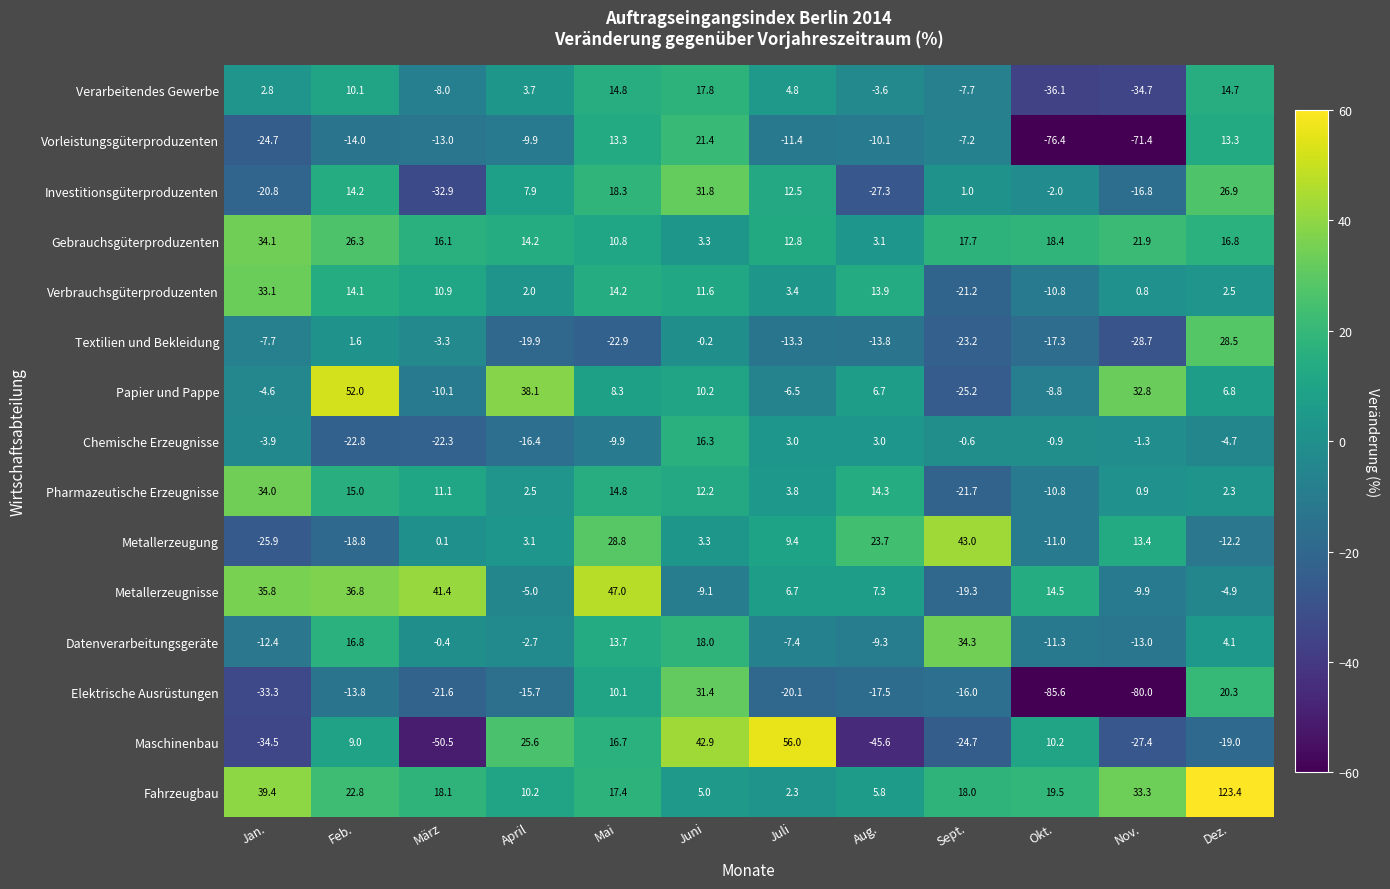

At which category does the chart reach its minimum across all series?

Okt.